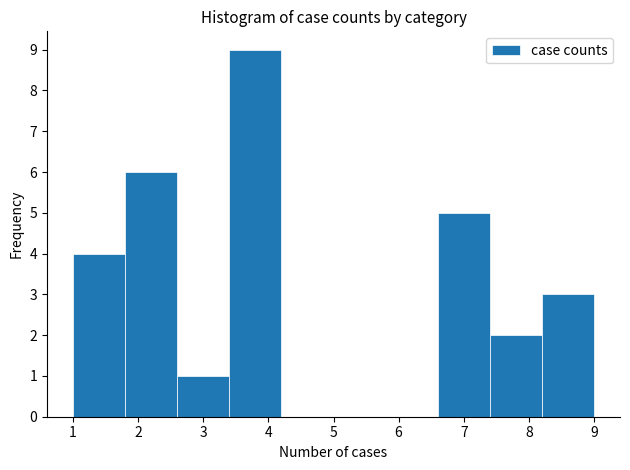

Reading left to right, transcribe this chart: for each bar, give the range it covers on the x-axis and its height. The values are not printed on the chart, so give them approximately, as read against the axis.

1.0 to 1.8: 4
1.8 to 2.6: 6
2.6 to 3.4: 1
3.4 to 4.2: 9
4.2 to 5.0: 0
5.0 to 5.8: 0
5.8 to 6.6: 0
6.6 to 7.4: 5
7.4 to 8.2: 2
8.2 to 9.0: 3